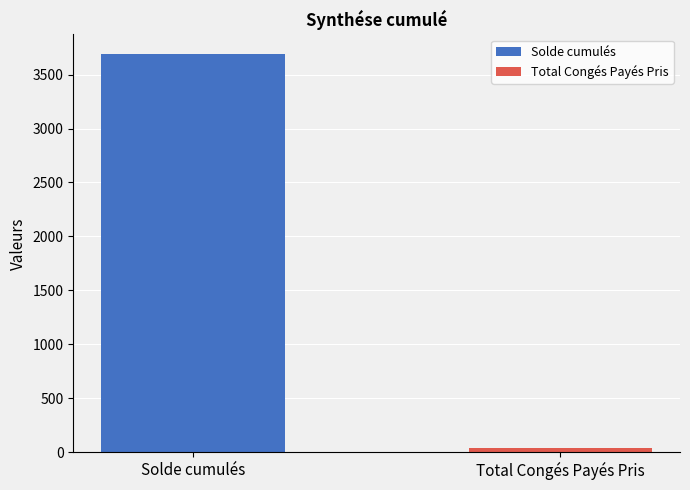

Which series has the largest range (max minus min)?

Solde cumulés